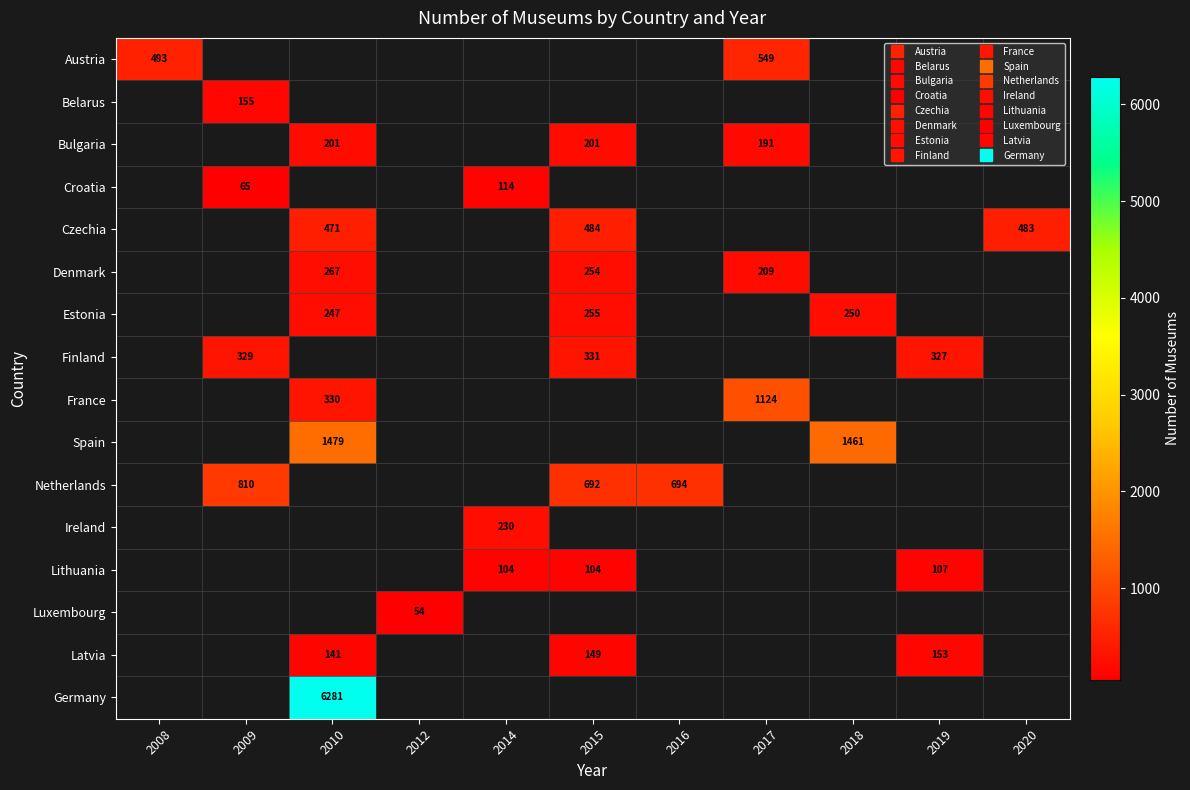

Rank the series by their average value, from lowest to highest.

Austria, Belarus, Bulgaria, Croatia, Czechia, Denmark, Estonia, Finland, France, Spain, Netherlands, Ireland, Lithuania, Luxembourg, Latvia, Germany